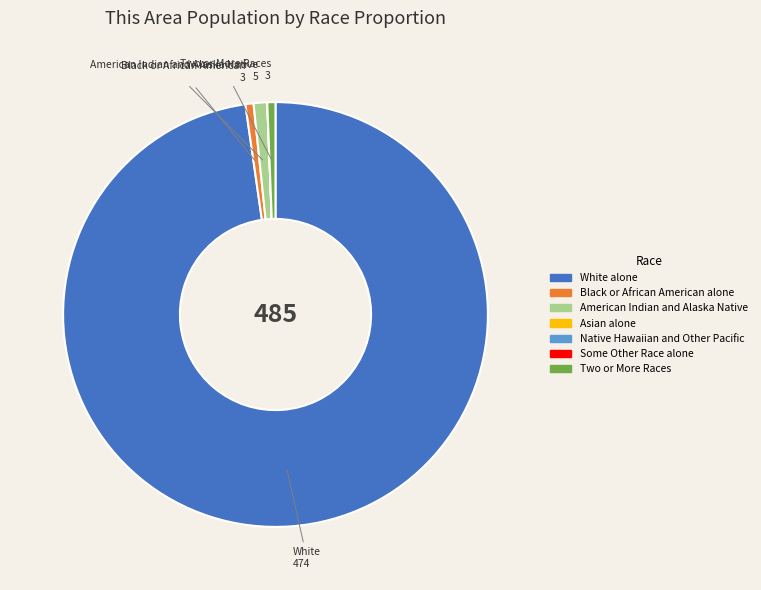

Is the sum of American Indian and Alaska Native and Two or More Races greater than half?

No